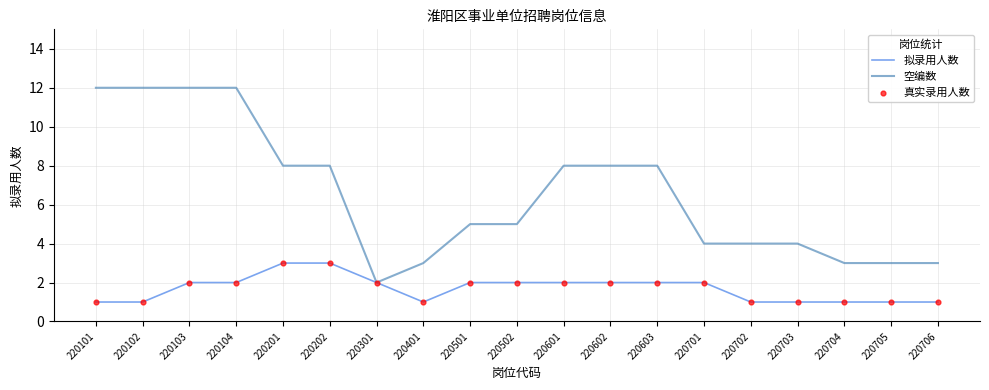

Is the value of 拟录用人数 at 220705 greater than the value of 空编数 at 220501?

No